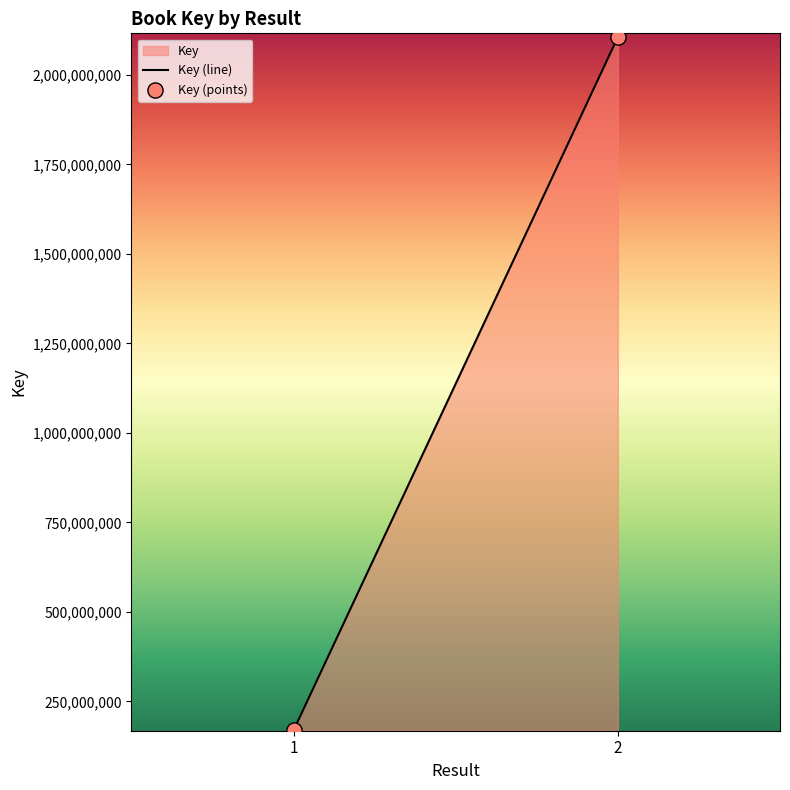

What is the range of Y values (max minus min)?

1936688583